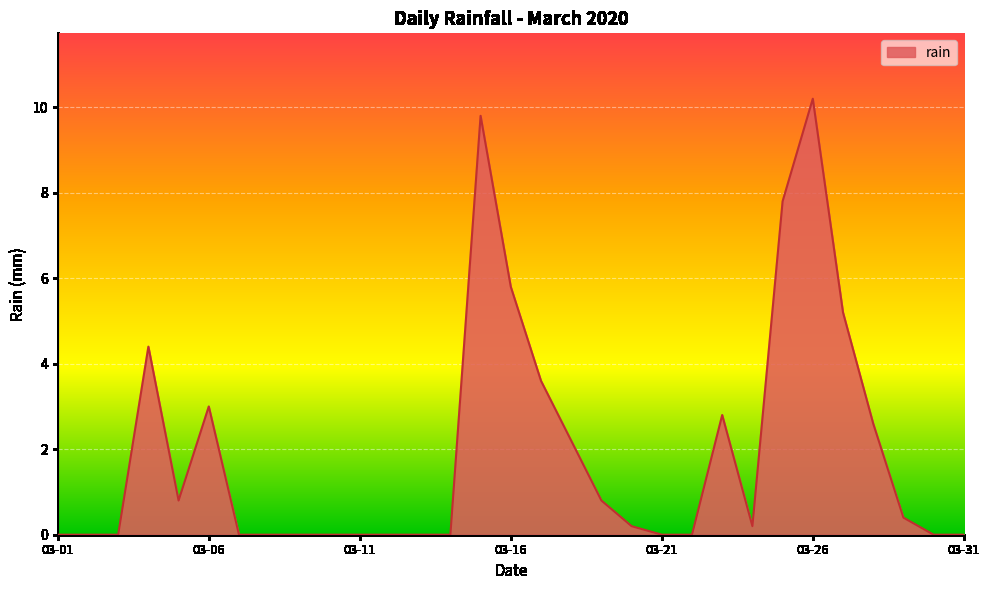

Reading left to right, list all the values displayed in this chart.

0.0	0.0	0.0	4.4	0.8	3.0	0.0	0.0	0.0	0.0	0.0	0.0	0.0	0.0	9.8	5.8	3.6	2.2	0.8	0.2	0.0	0.0	2.8	0.2	7.8	10.2	5.2	2.6	0.4	0.0	0.0